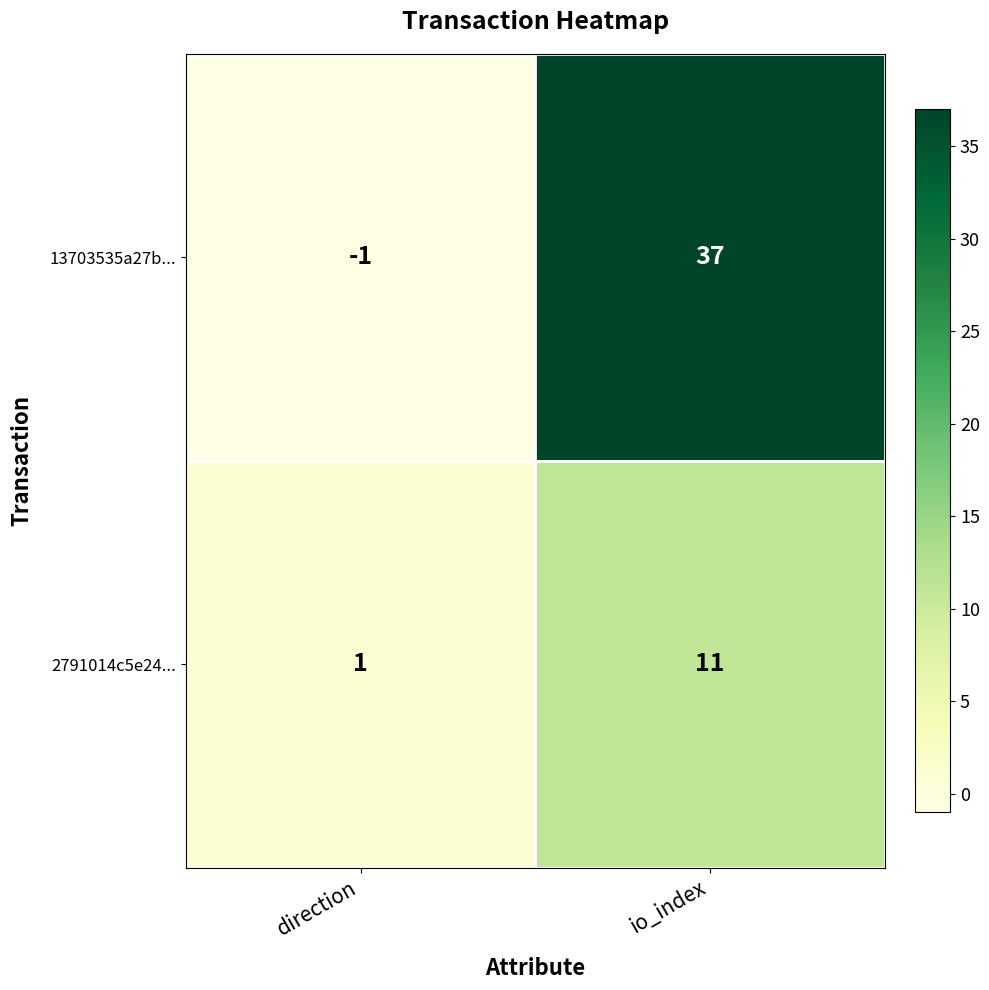

Which series changed the most between direction and io_index?

13703535a27b...